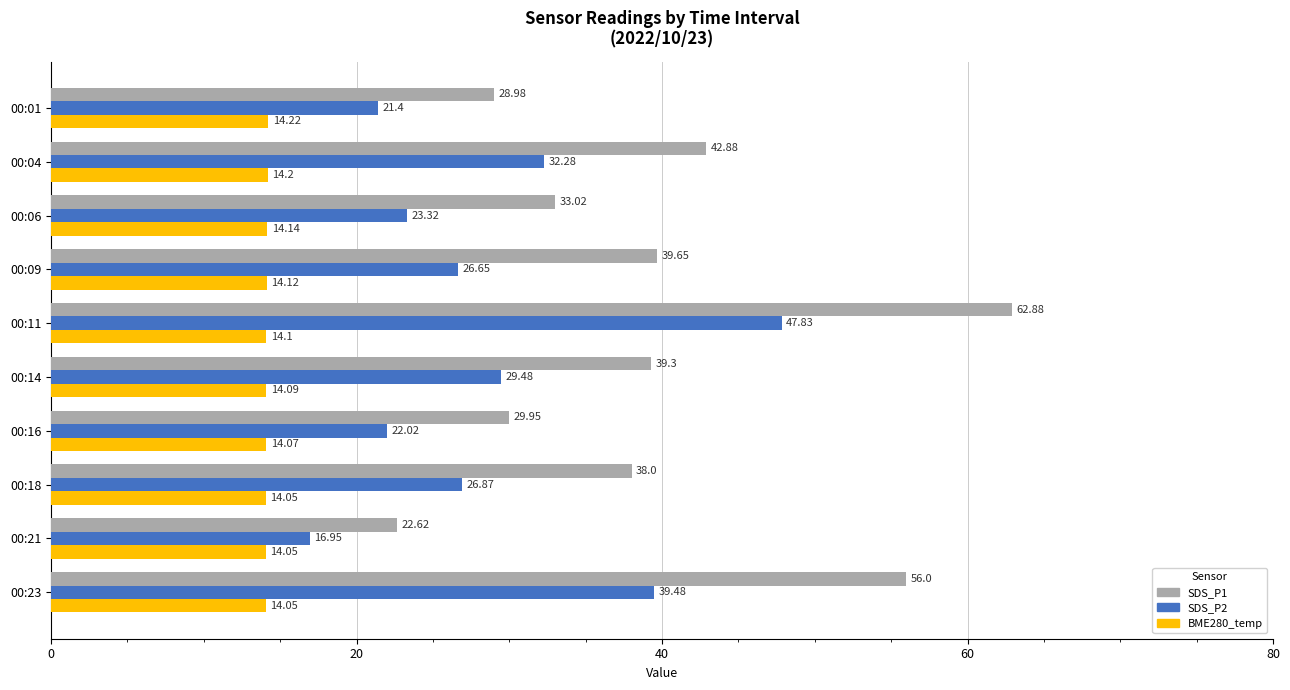

What is the difference between the highest and lowest values at 00:01?

14.8